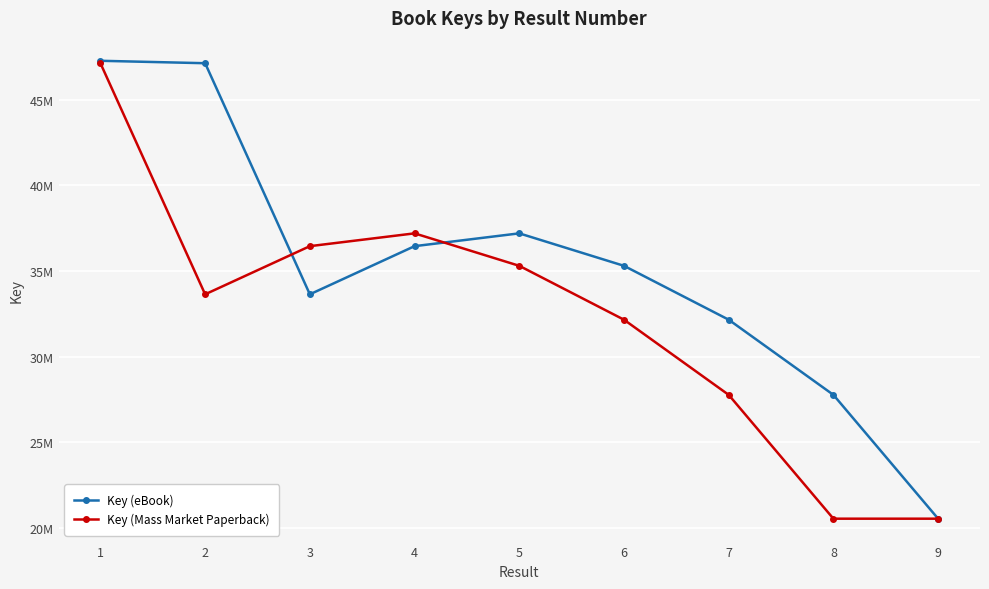

Is it true that Key (Mass Market Paperback) equals 4310198 at 8?

False